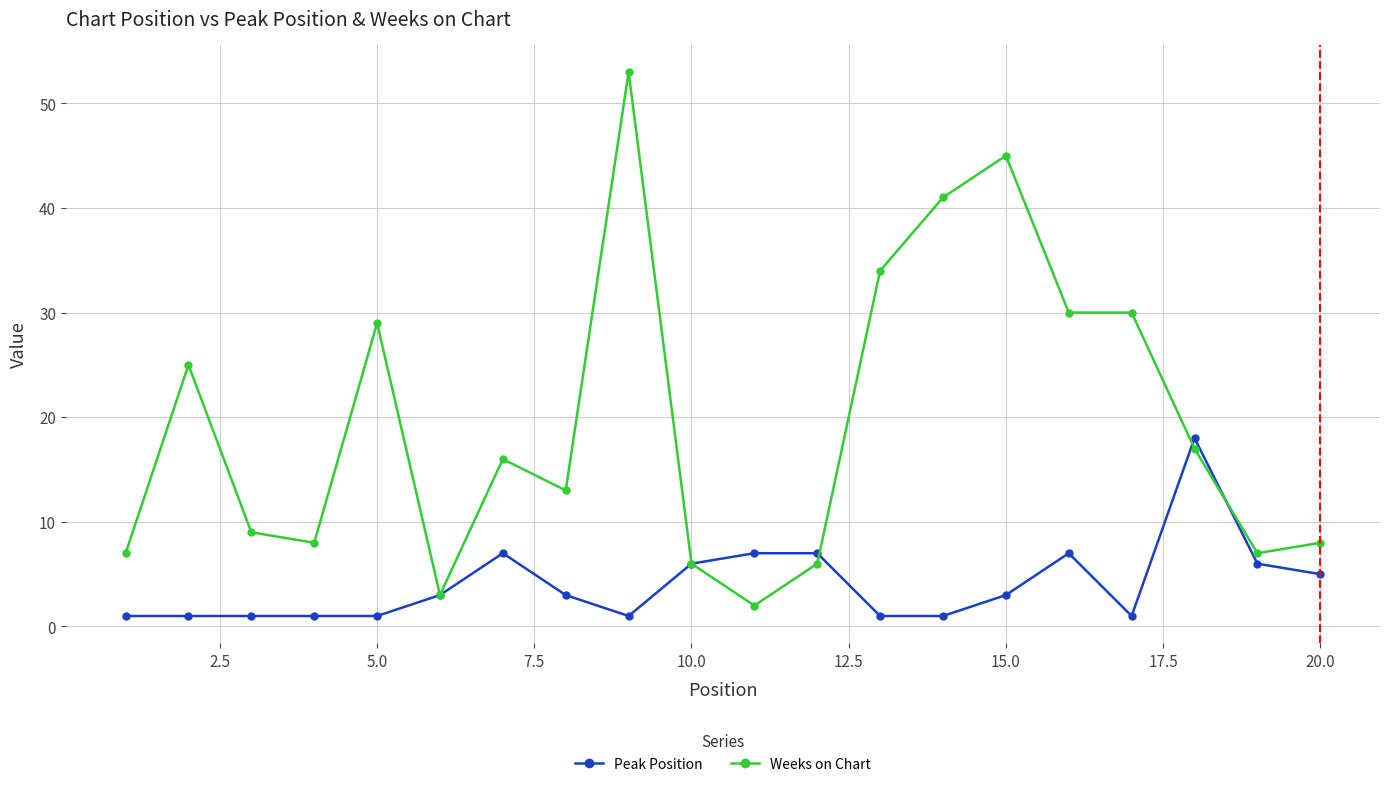

At how many categories does at least one series exceed 50?

1